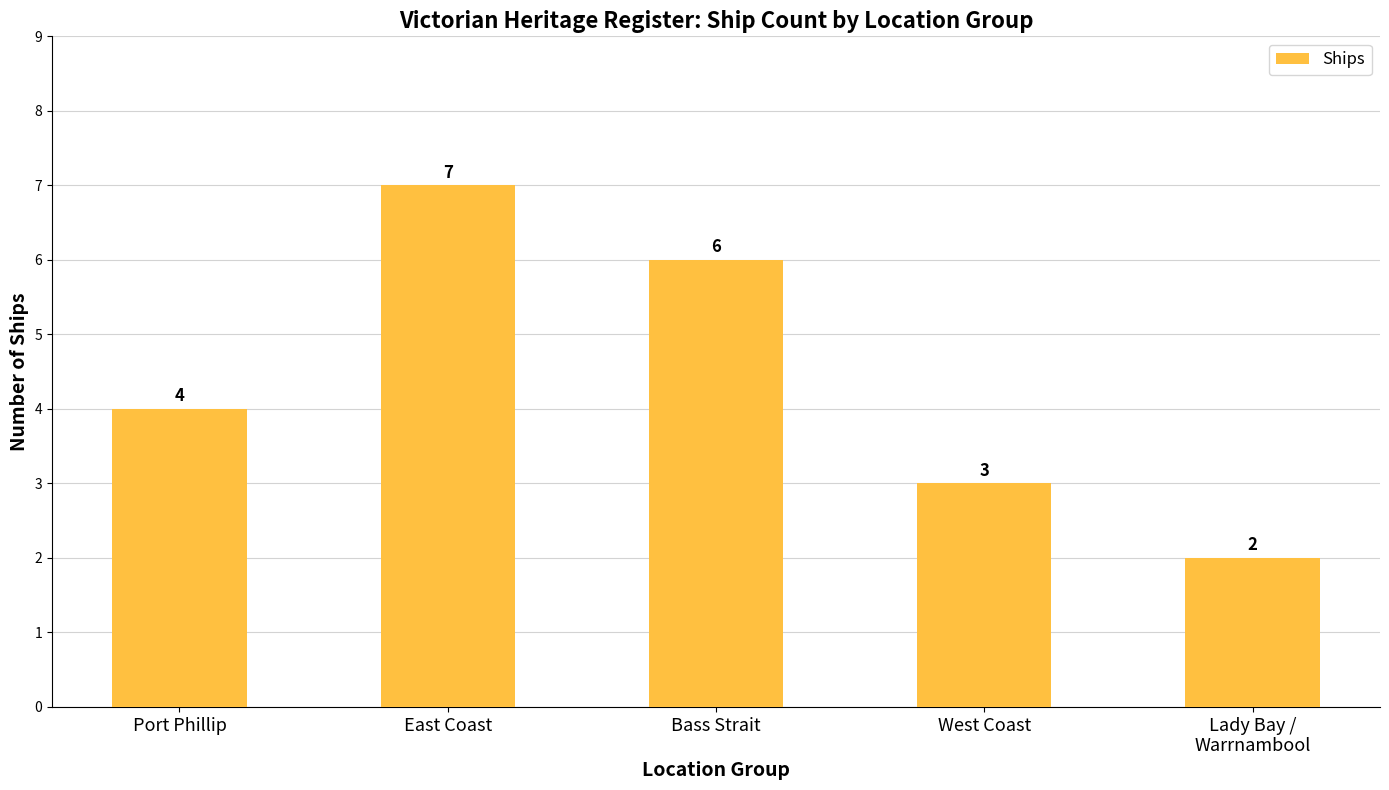

Where is the data nearest to the value 4?

Port Phillip